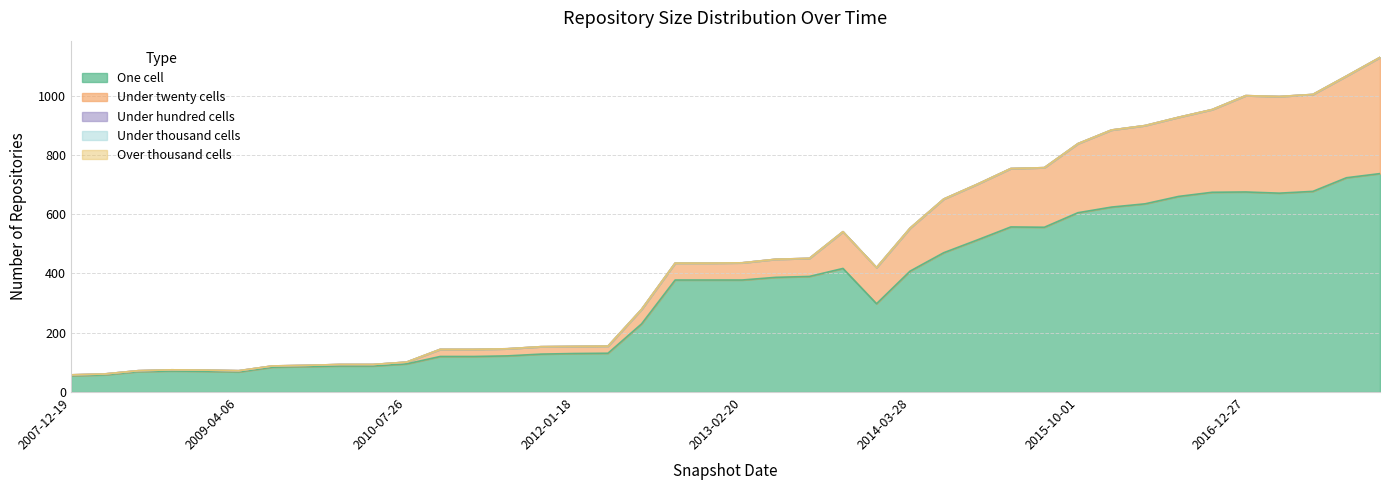

What is the label of the 7th point from the right?

2016-07-04